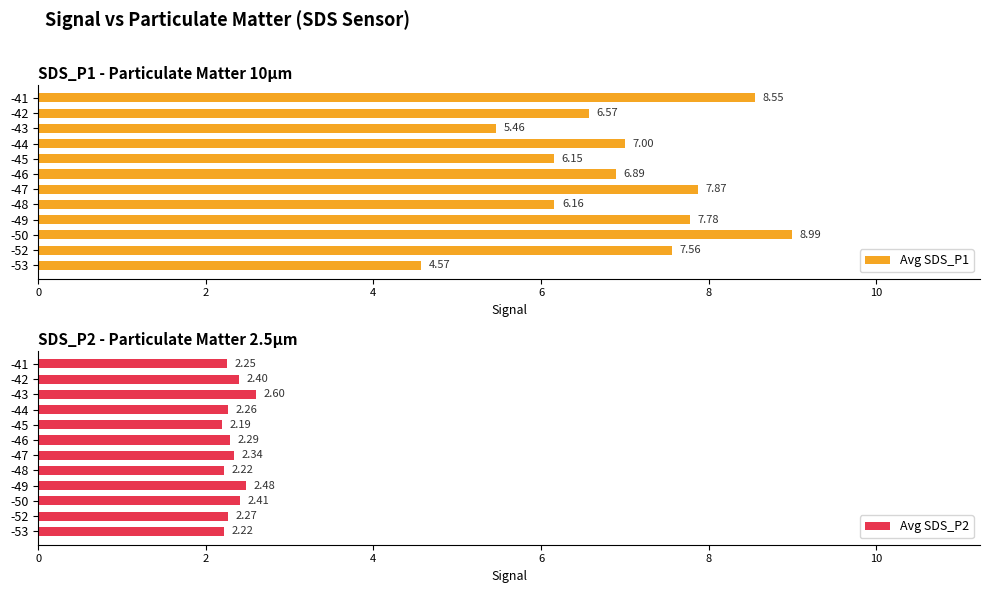

At which label is Avg SDS_P1 closest to 6?

-45